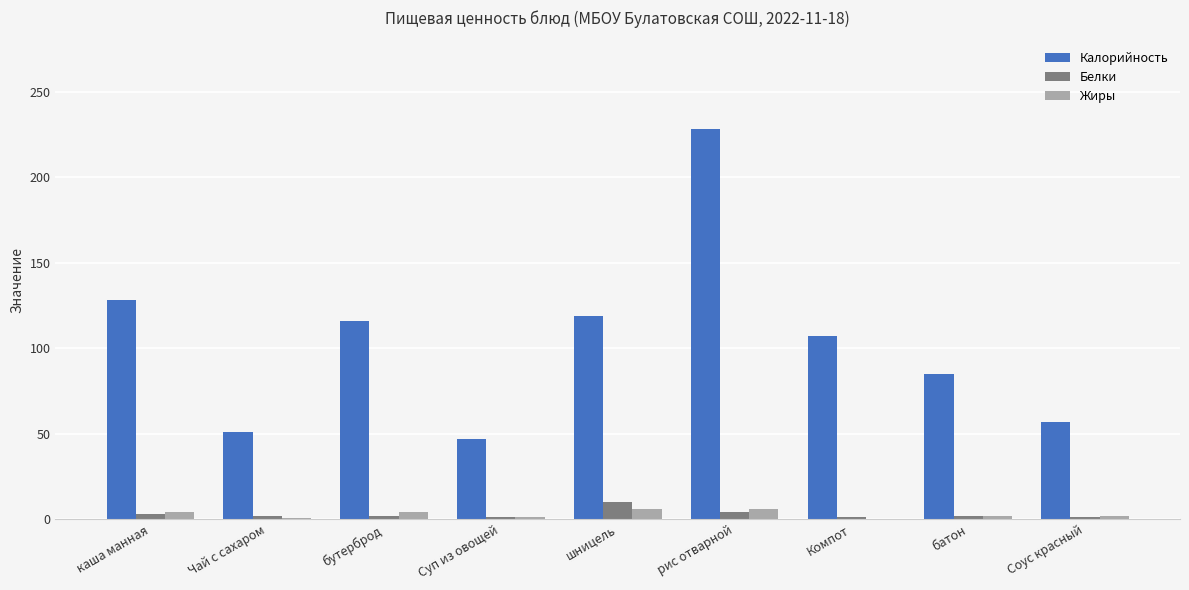

What are all the series names shown in the legend?

Калорийность, Белки, Жиры